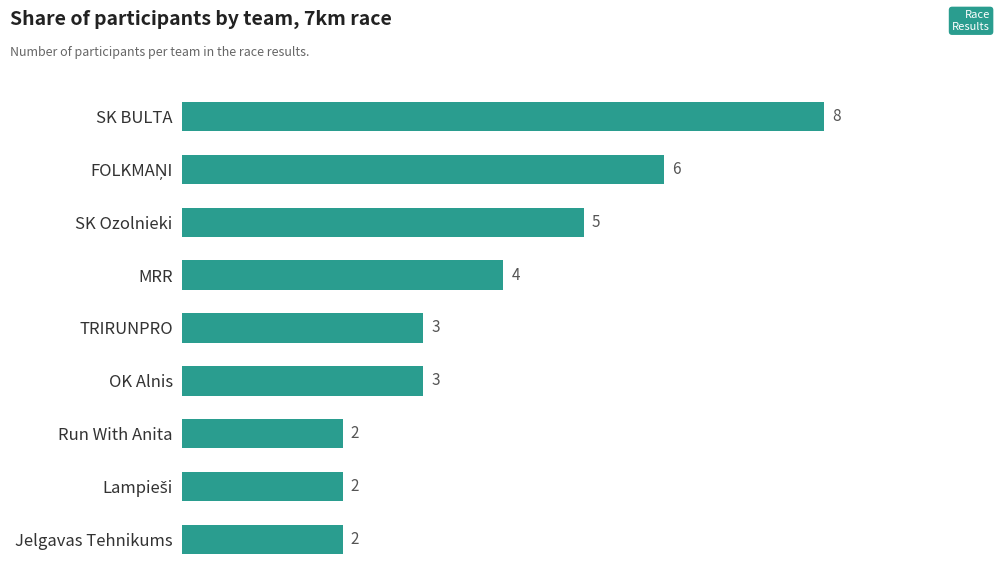

What is the greatest value displayed?

8